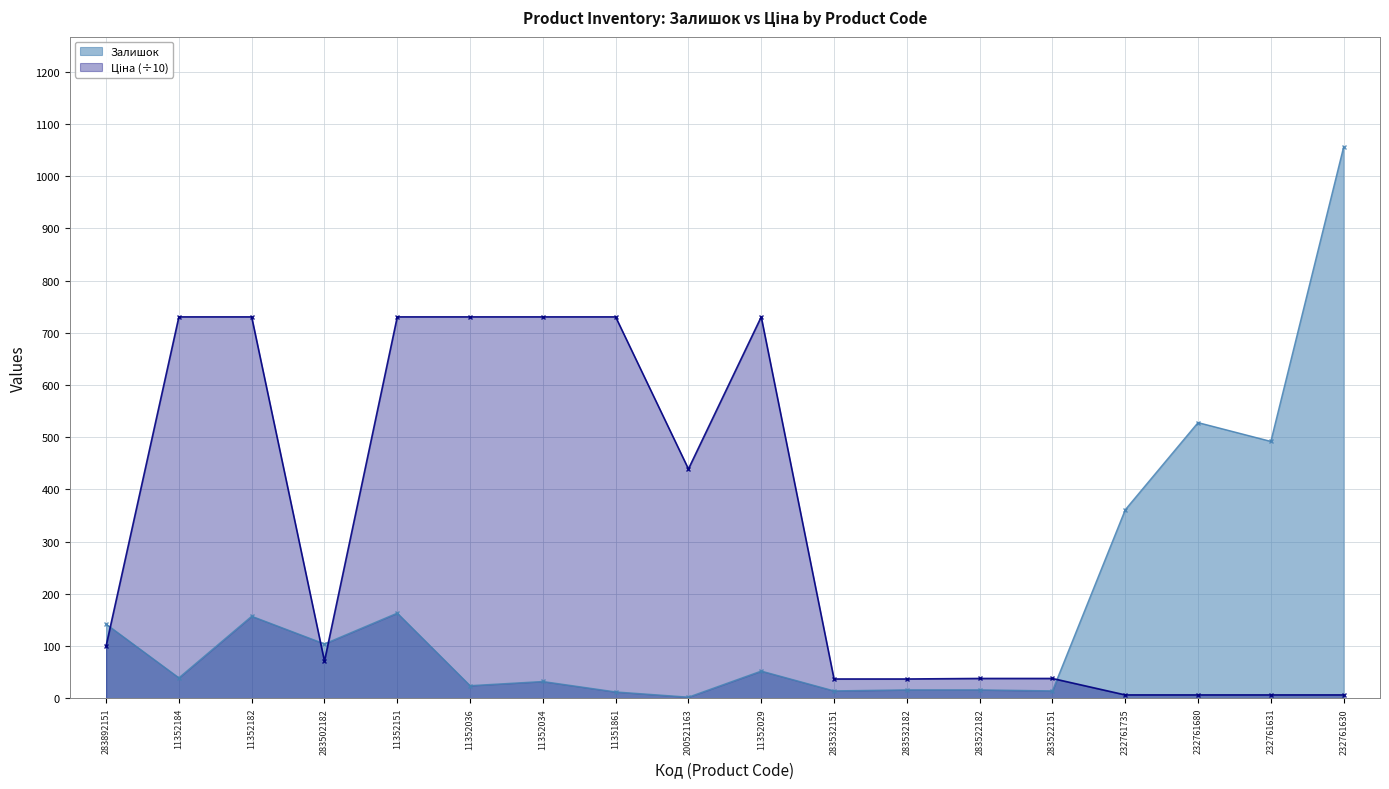

What is the maximum value for Ціна?

730.4